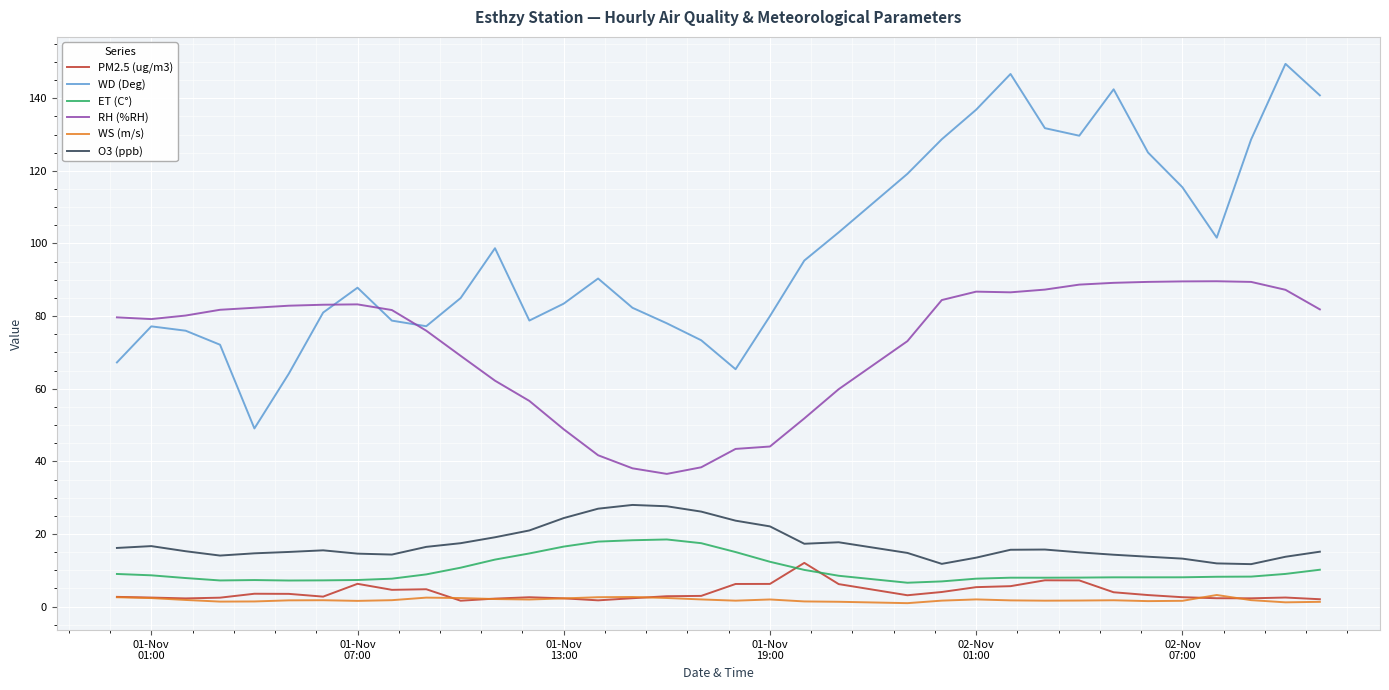

Which series has the largest total across all categories?

WD (Deg)